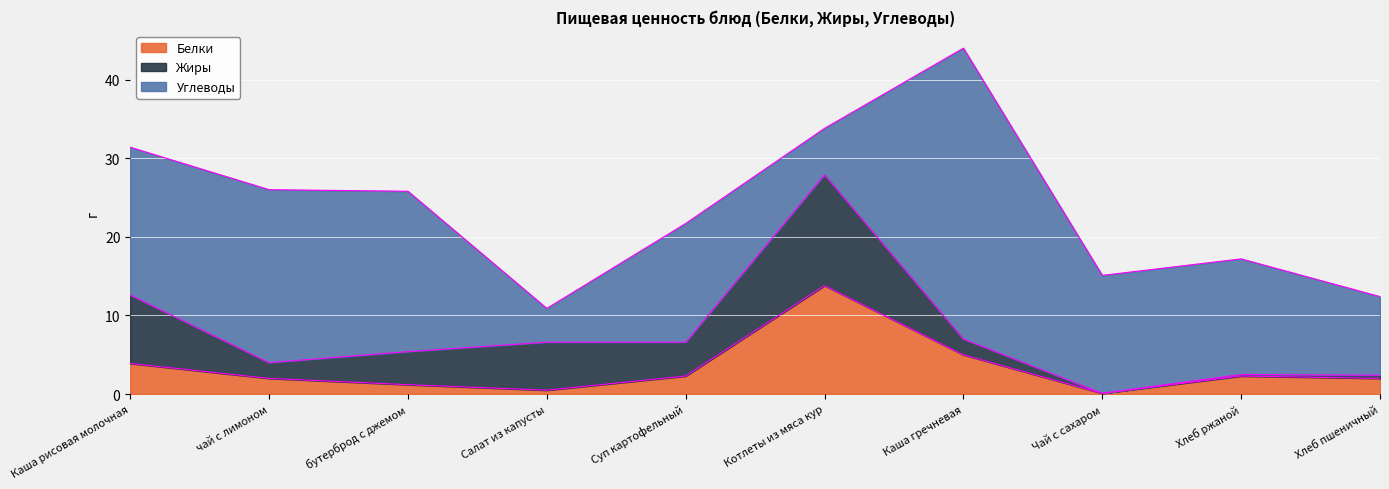

How many data points does each series have?

10